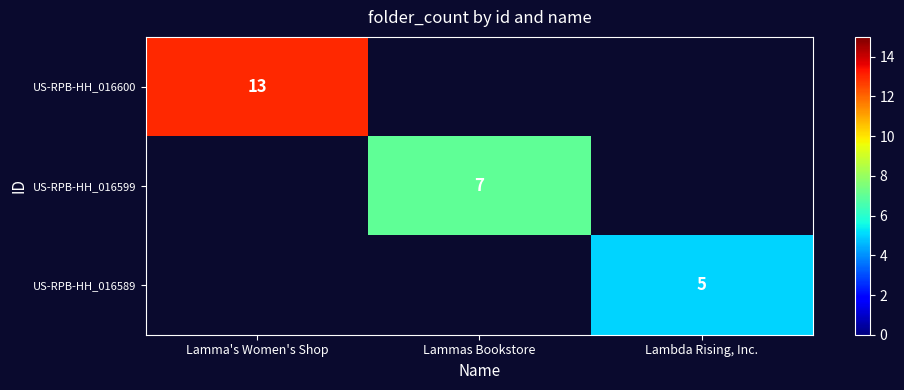

True or false: US-RPB-HH_016600 has a value of 19 at Lamma's Women's Shop.

False